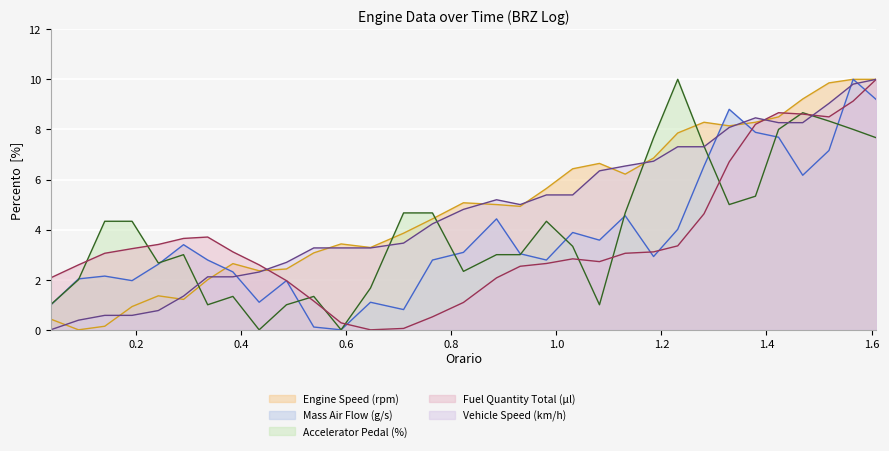

True or false: Accelerator Pedal (%) and Fuel Quantity Total (µl) cross at least once.

True